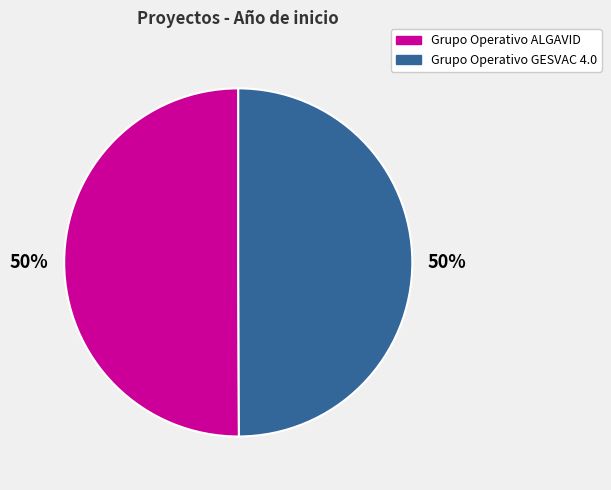

Count the number of slices in the pie.

2